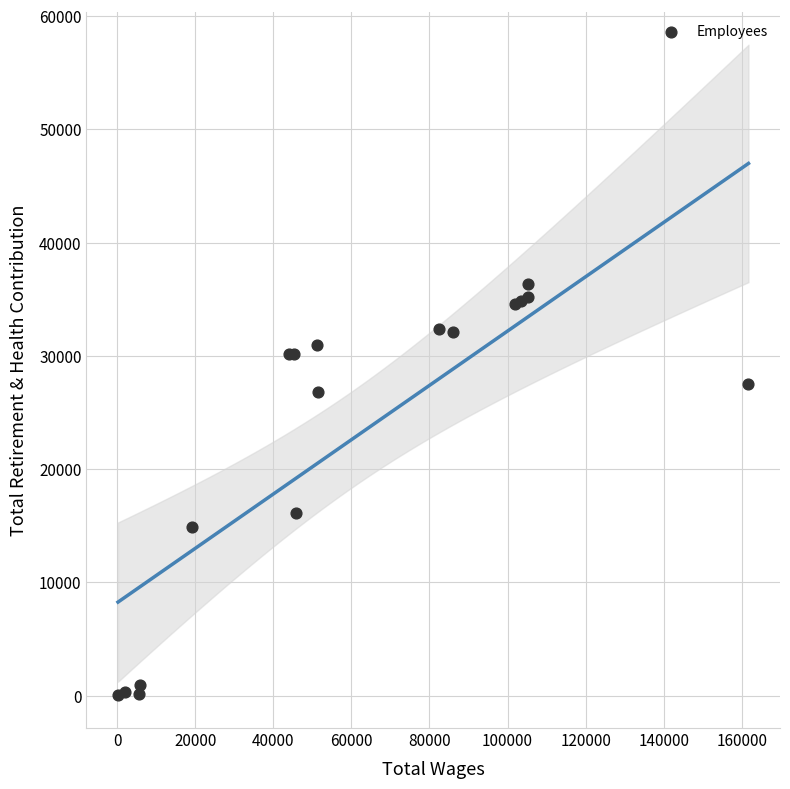

What Y value in the scatter plot is closest to 18181?

16075